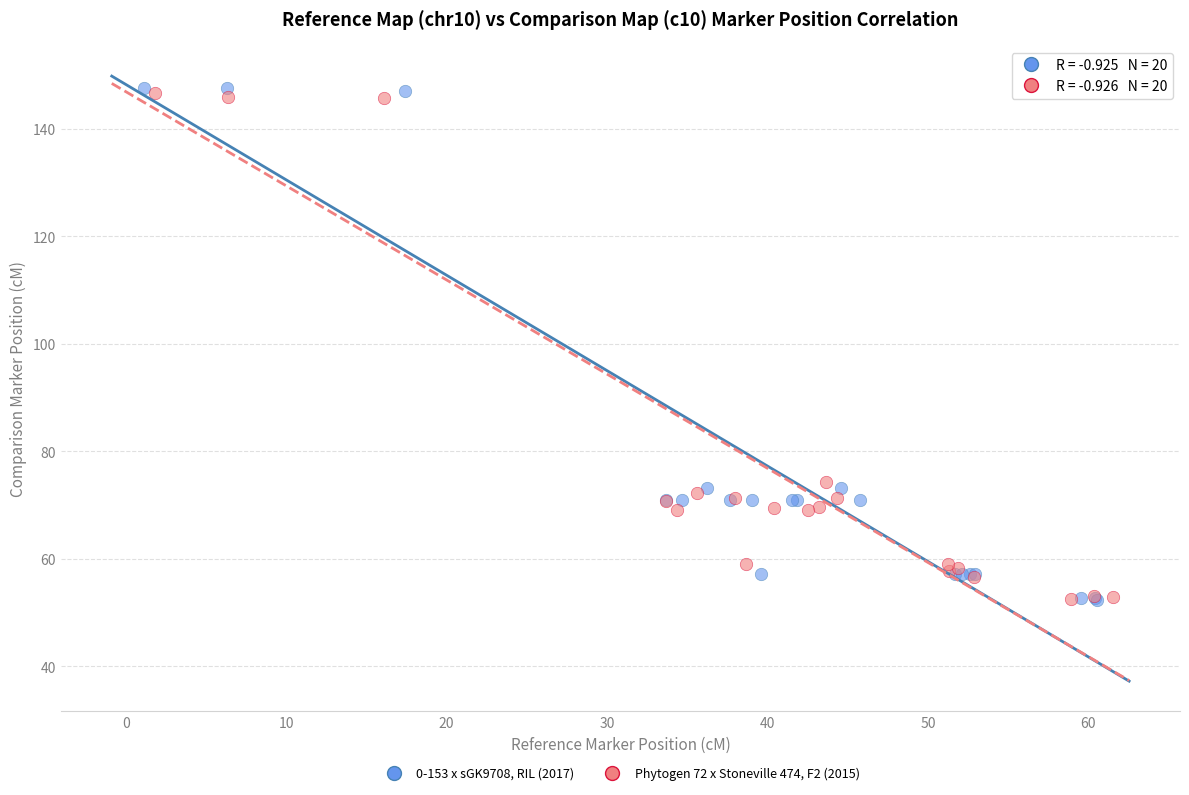

Which series has the largest Y range (max minus min)?

0-153 x sGK9708, RIL (2017)